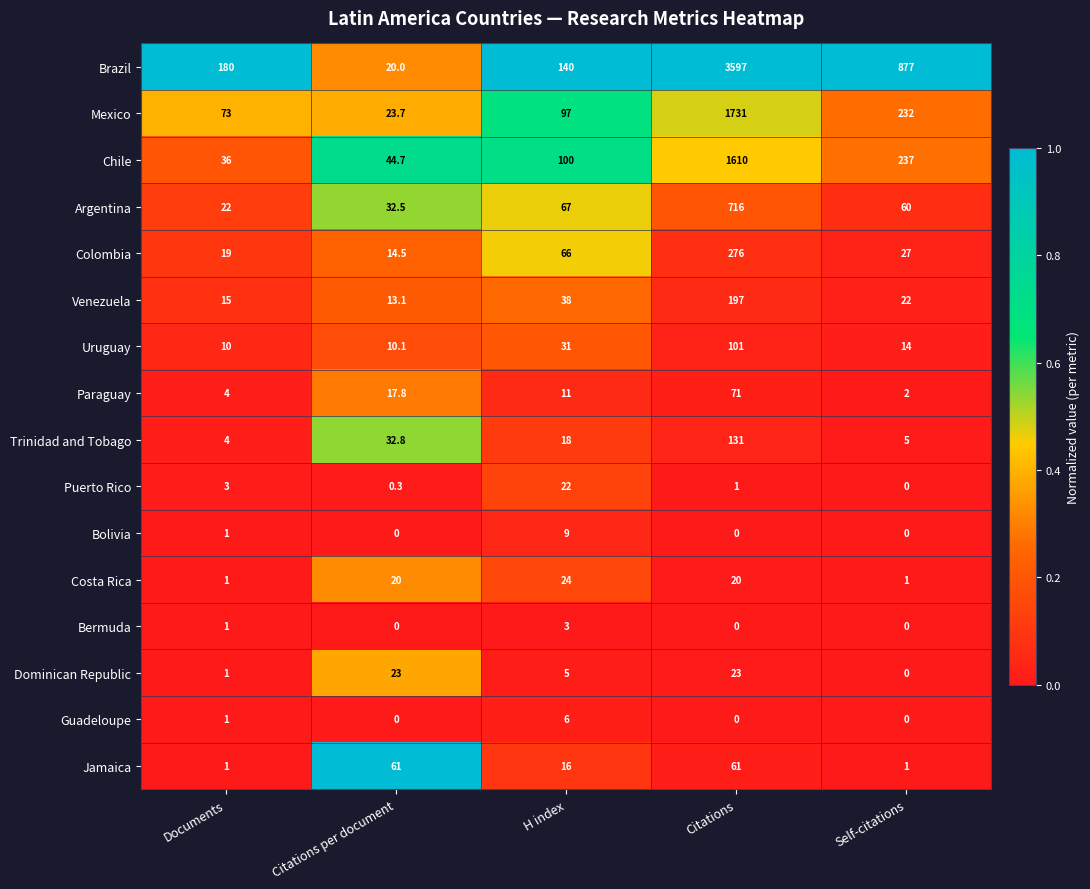

How many distinct data groups are displayed?

16